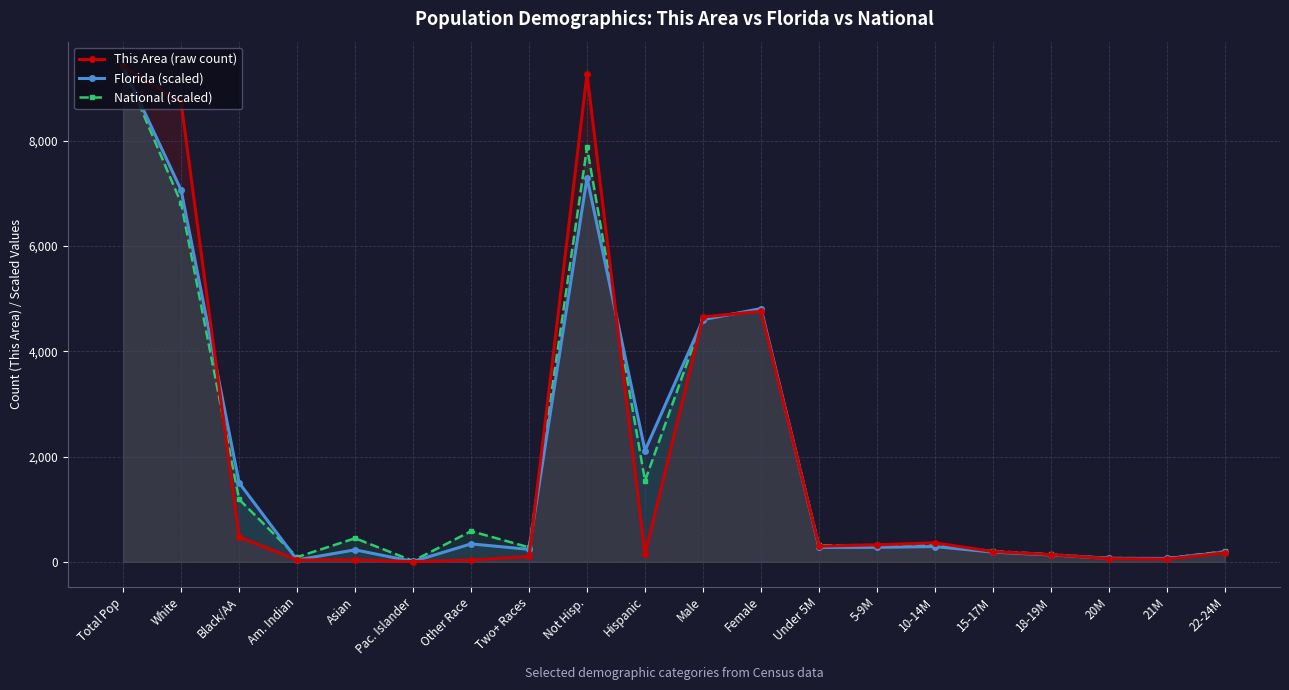

The This Area (raw count) series shows 69.3 at 22-24M. True or false?

False